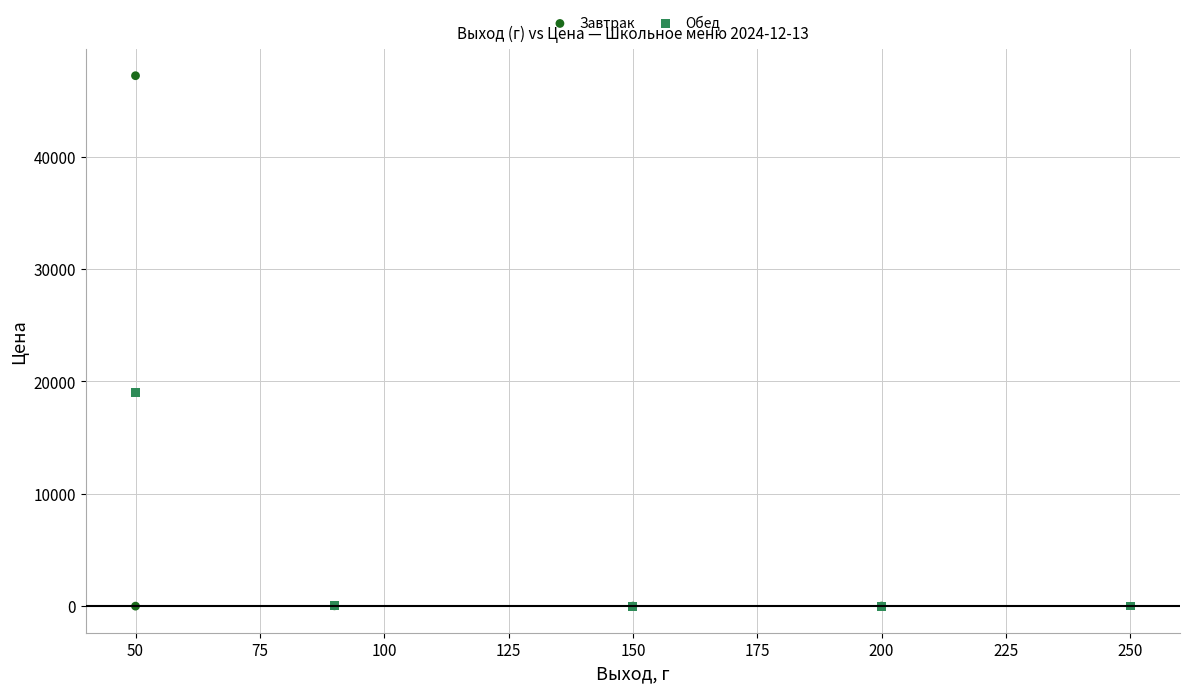

Which series has the largest Y range (max minus min)?

Завтрак